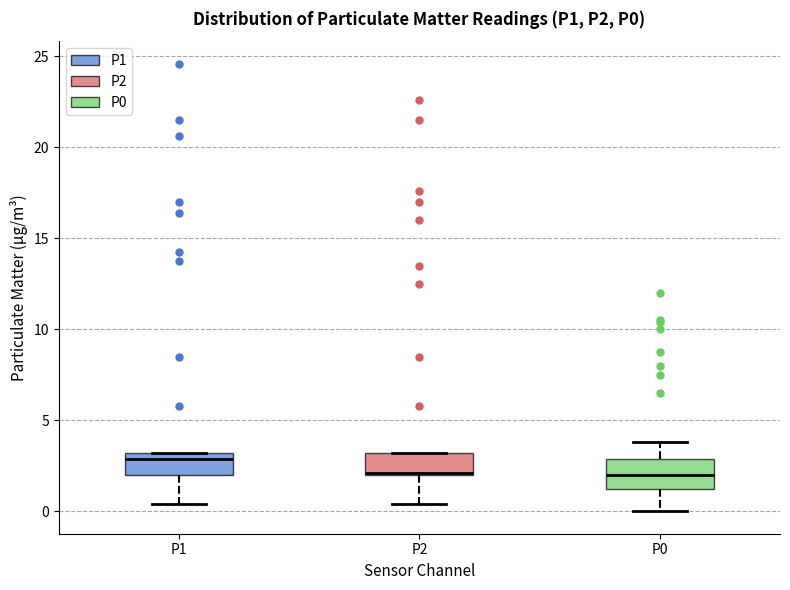

Where is the lower edge of the box for P2 on the y-axis? The values are not printed on the chart, so give them approximately, as read against the axis.

2.0